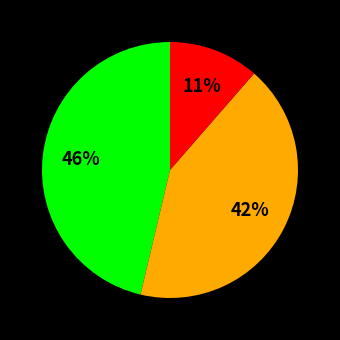

To the nearest percent, what is the difference between the largest and smallest slice percentages?

35%